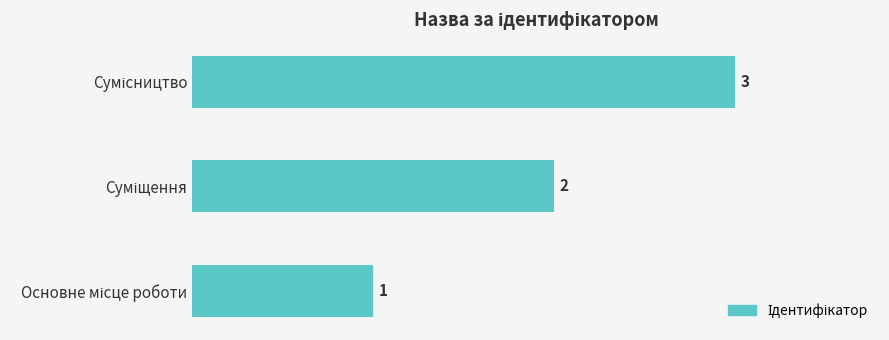

How many values are between 1 and 3?

3